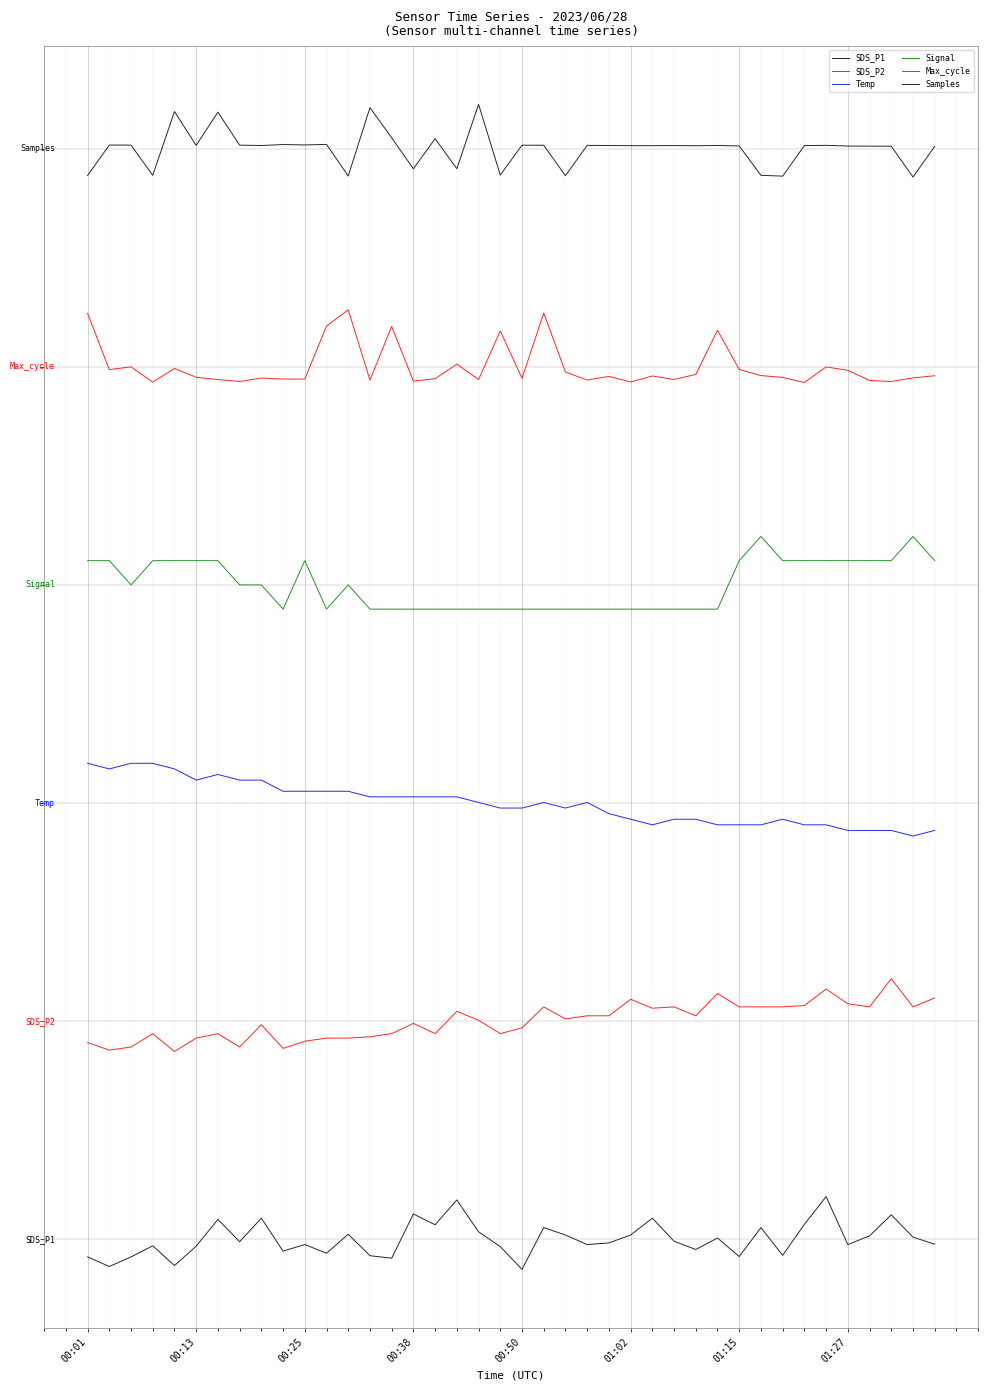

In Temp, how many points are higher than both neighbors (excluding endpoints)?

4